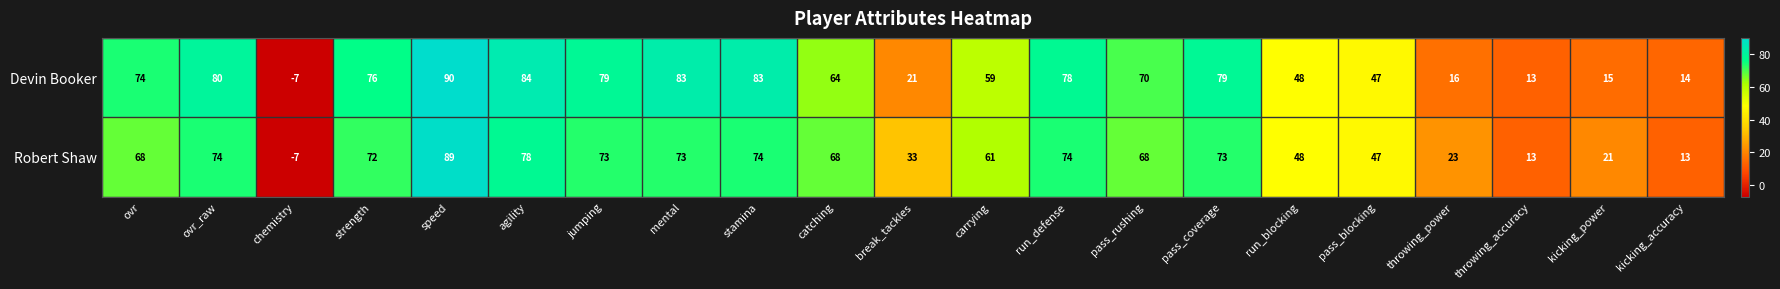

Count the number of data series in this chart.

2